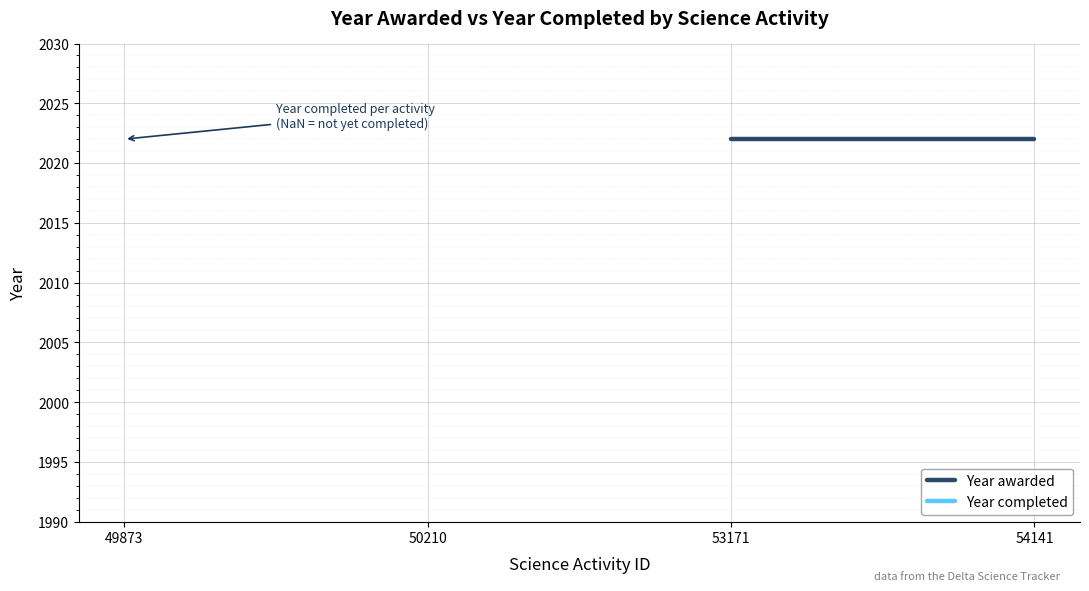

True or false: Year completed and Year awarded cross at least once.

False